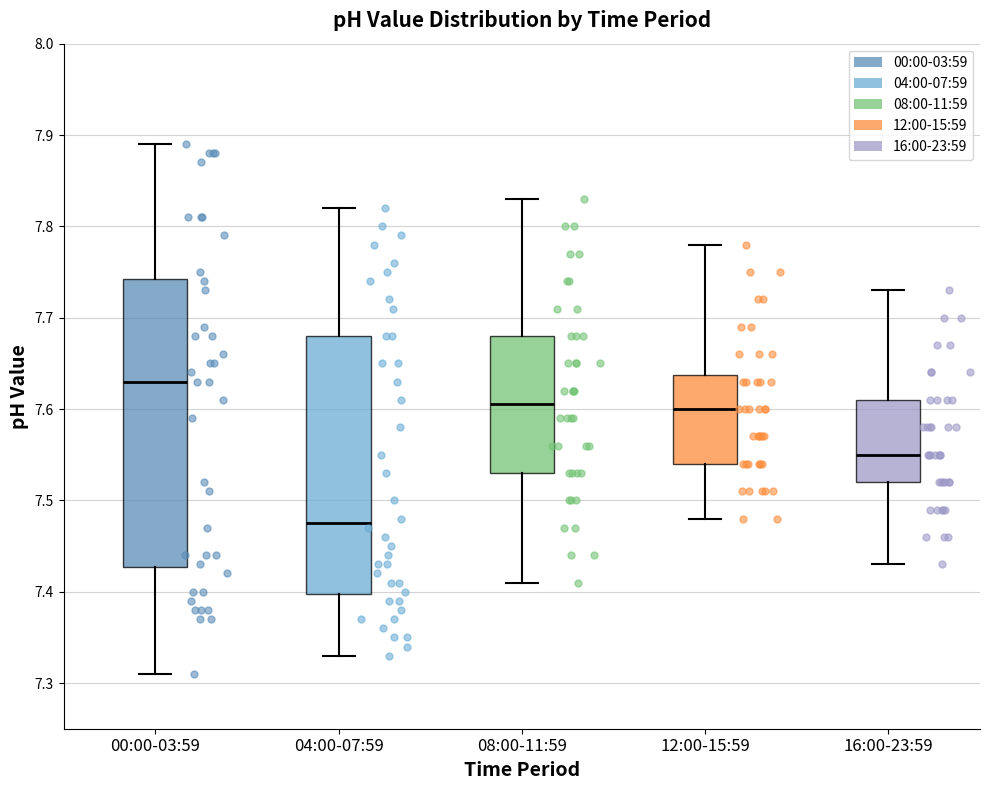

Which box's median line is the highest?

00:00-03:59